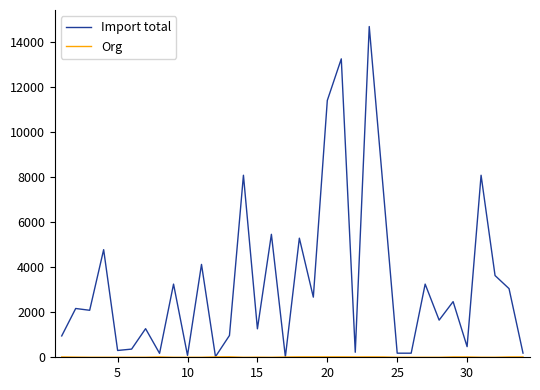

Which series has the largest range (max minus min)?

Import total